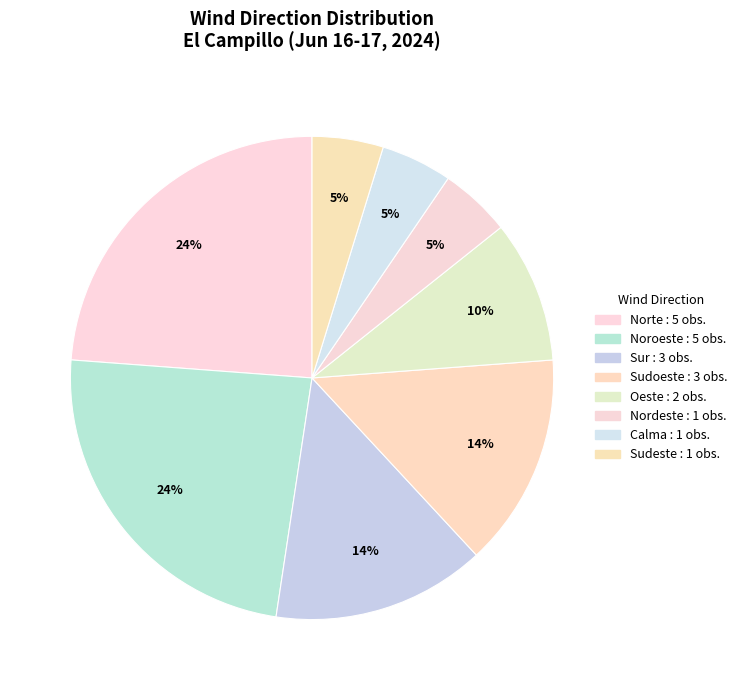

How many slices are in this pie chart?

8